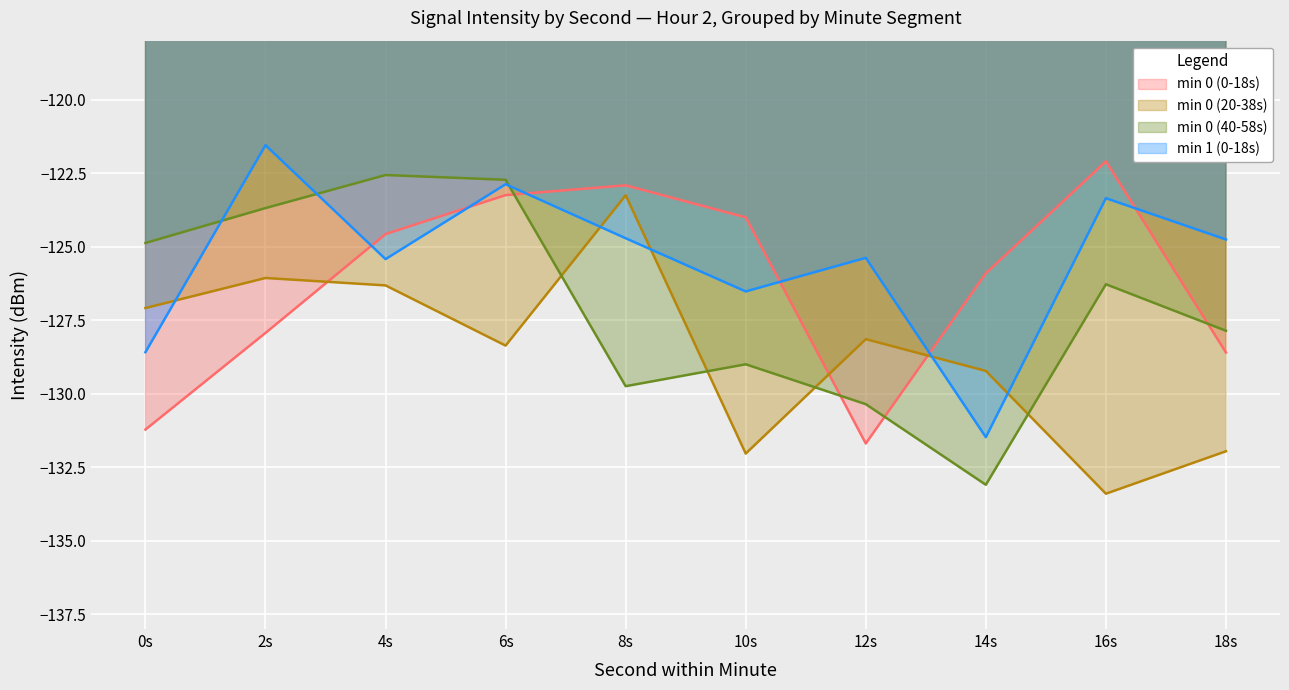

After their last crossing, which series has the higher values: min 0 (0-18s) or min 0 (40-58s)?

min 0 (40-58s)